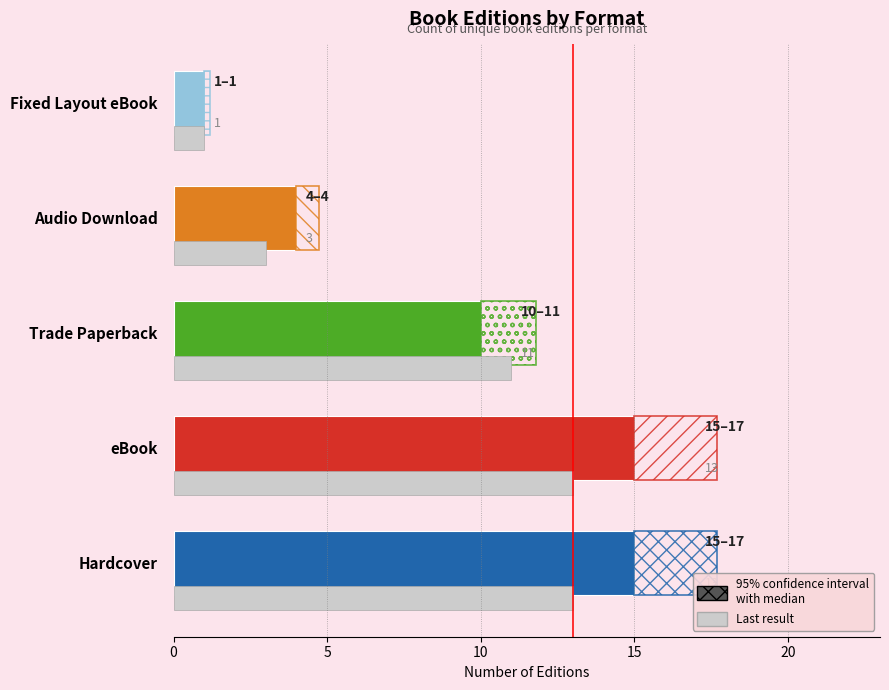

At which category does the chart reach its peak across all series?

Hardcover